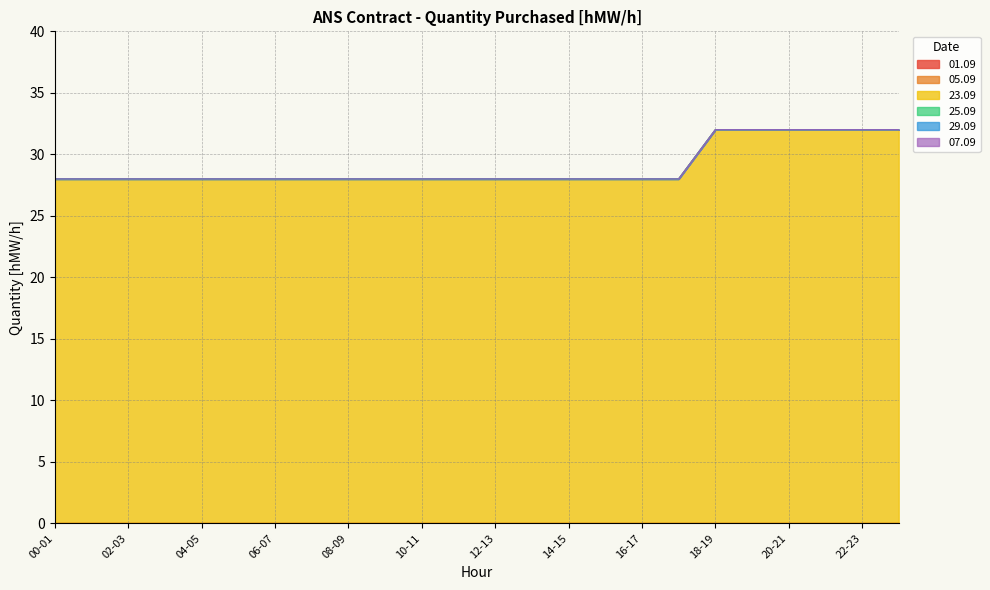

Rank the series by their maximum value, from lowest to highest.

01.09, 05.09, 25.09, 29.09, 07.09, 23.09